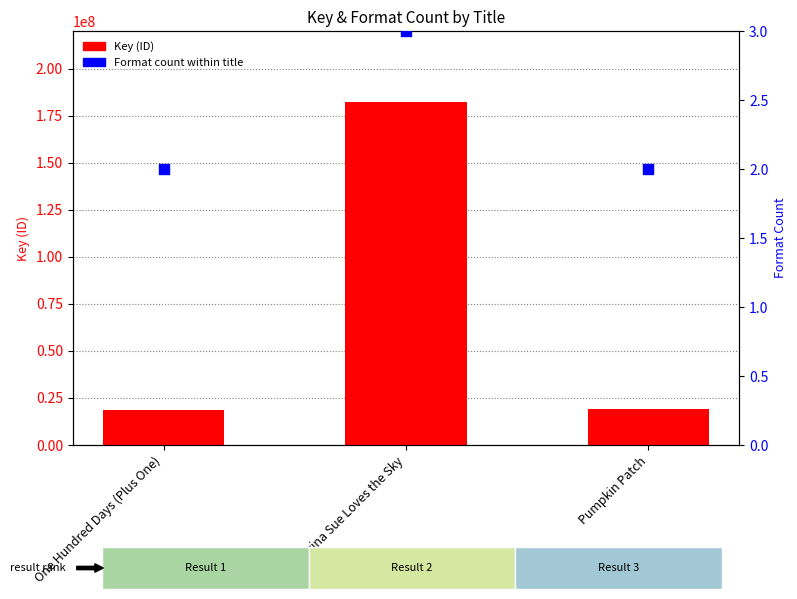

What are all the series names shown in the legend?

Key (ID), Format count